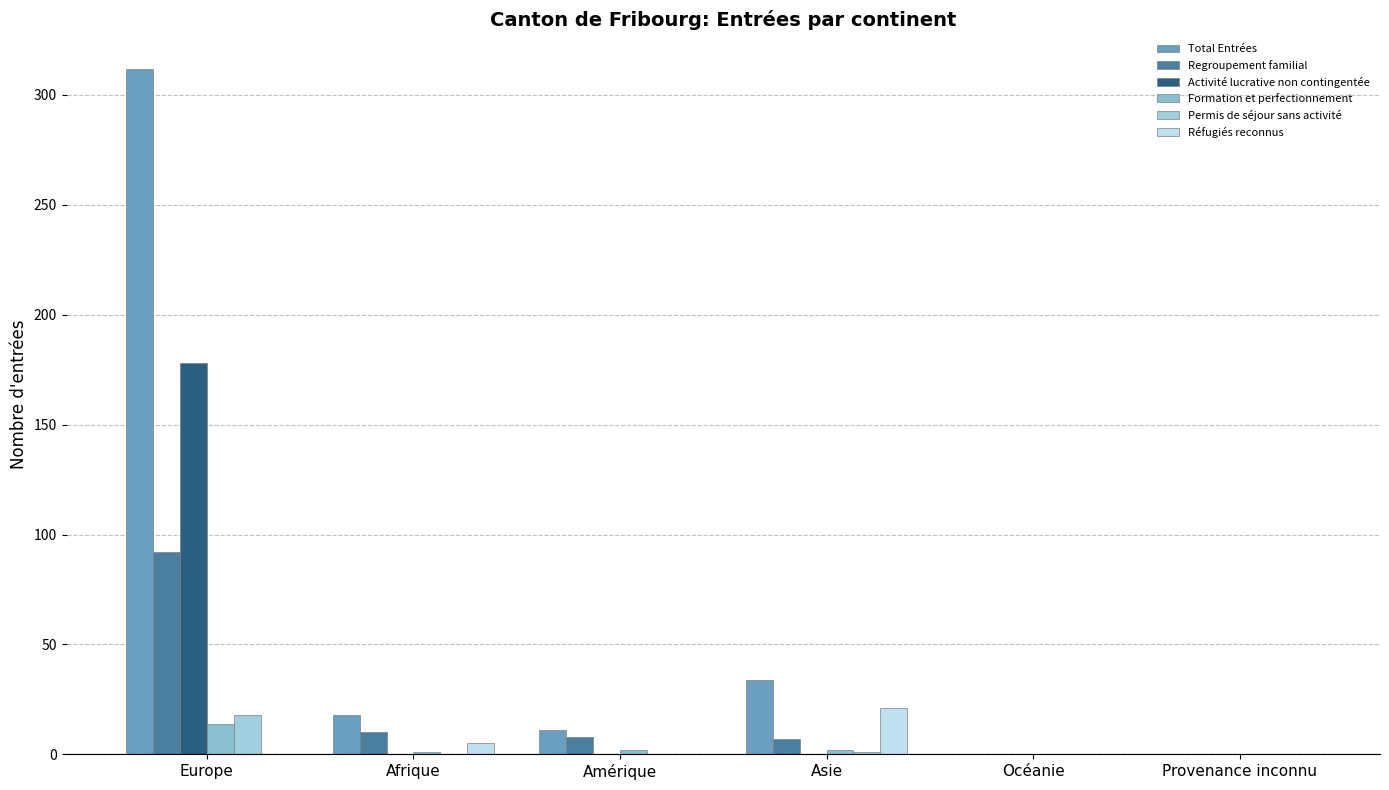

What is the difference between the highest and lowest values at Amérique?

11